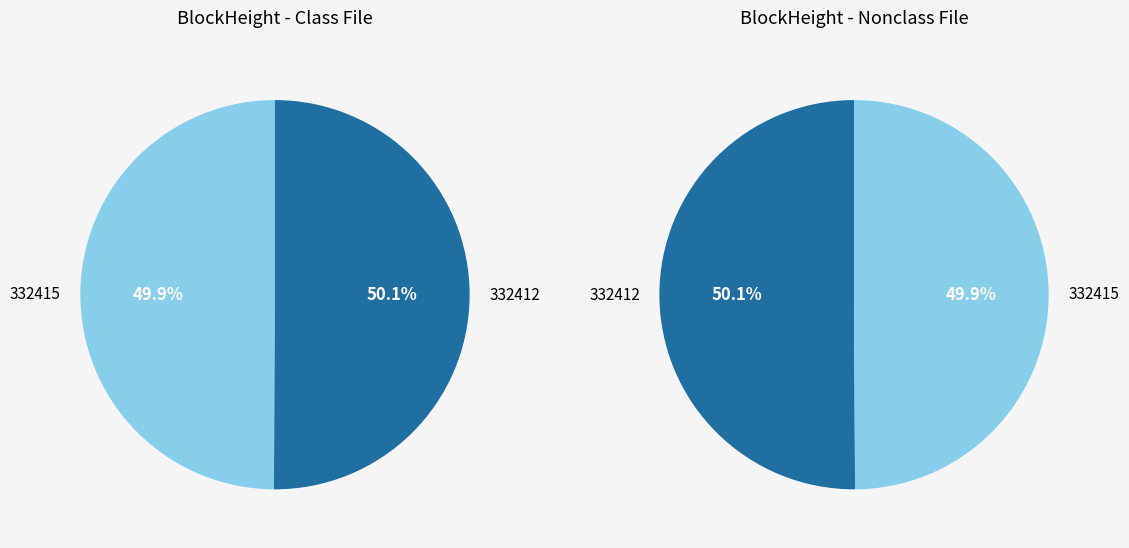

Count the number of slices in the pie.

2